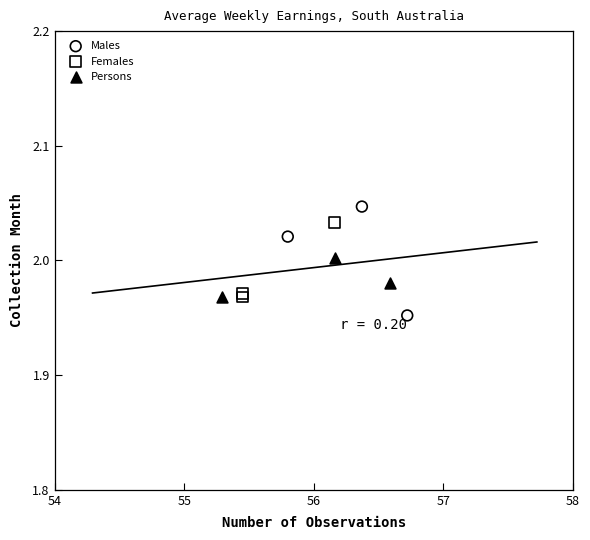

Which series contains the lowest Y value?

Males